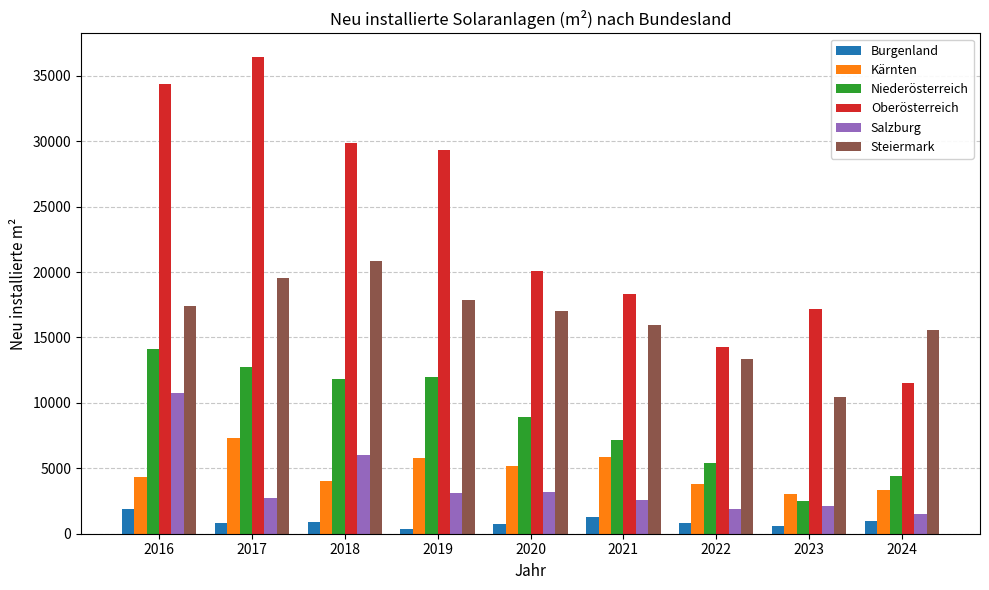

Which series has the largest range (max minus min)?

Oberösterreich